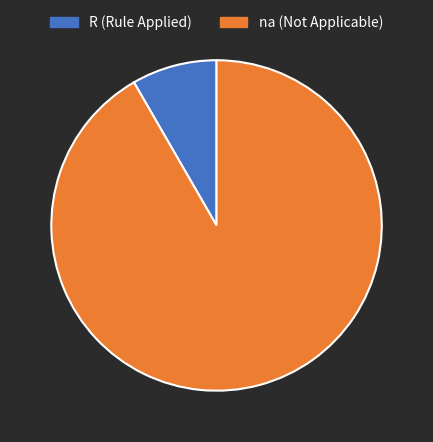

Count the number of slices in the pie.

2